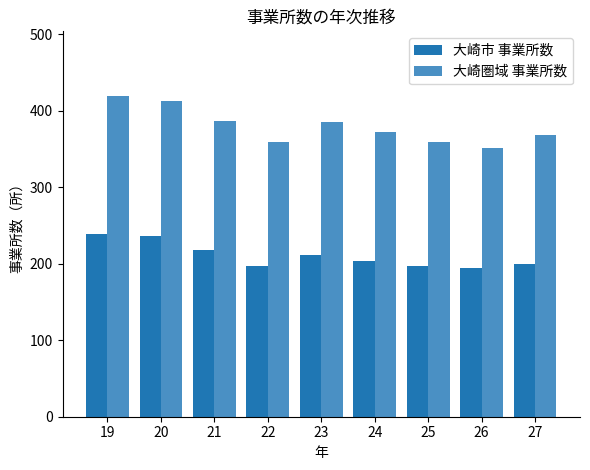

Rank the series by their average value, from highest to lowest.

大崎圏域 事業所数, 大崎市 事業所数